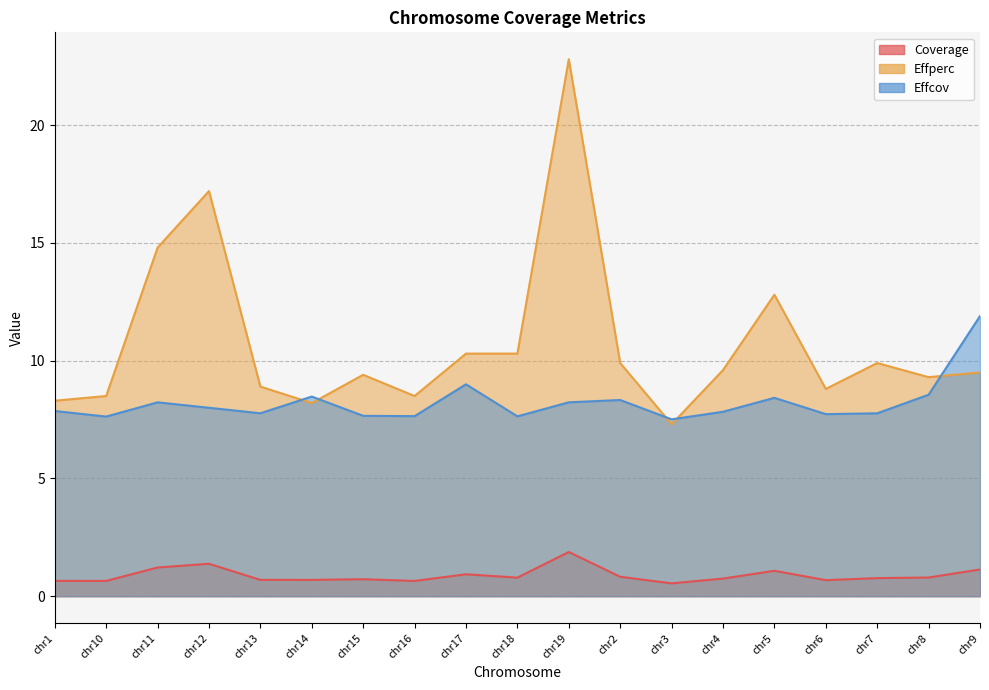

What is the value of the Coverage point at the 1st from the left?

0.7